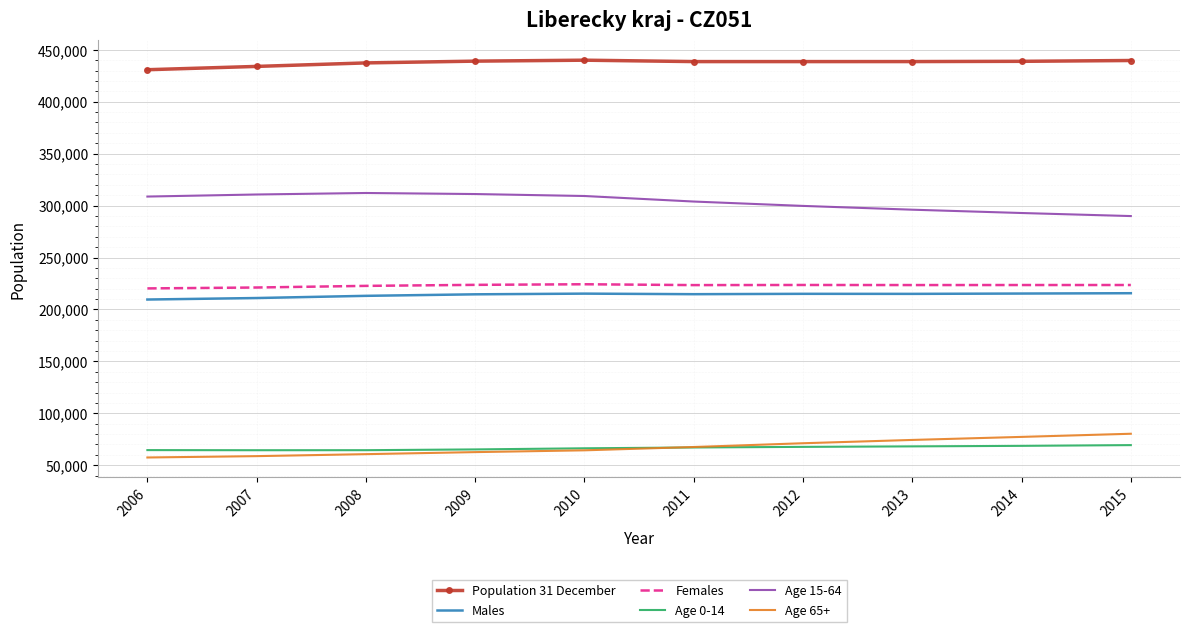

In Females, how many points are higher than both neighbors (excluding endpoints)?

2